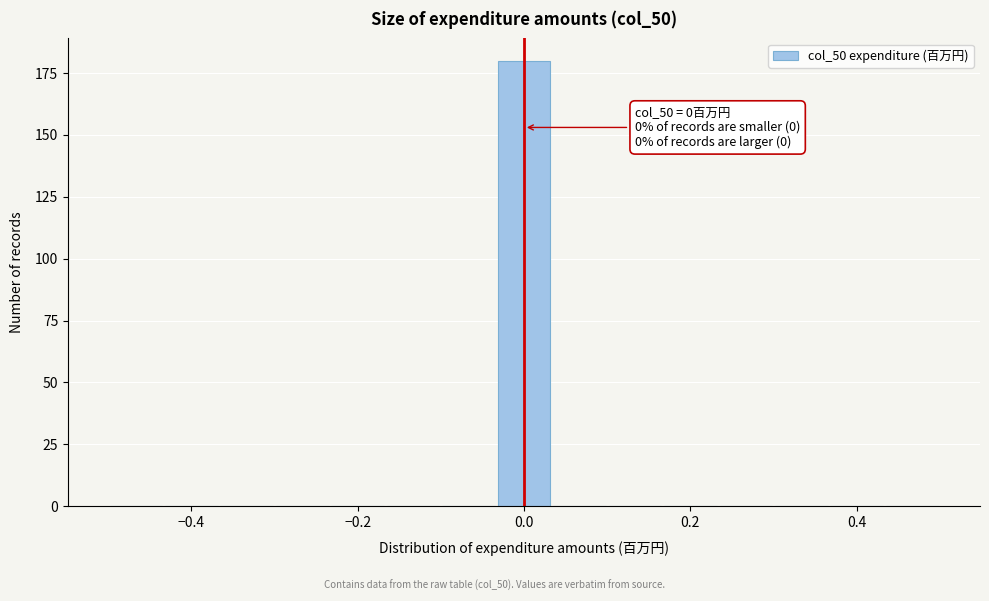

Around what value on the x-axis is the tallest bar? Give the approximate position of its centre, as read against the axis.

0.00